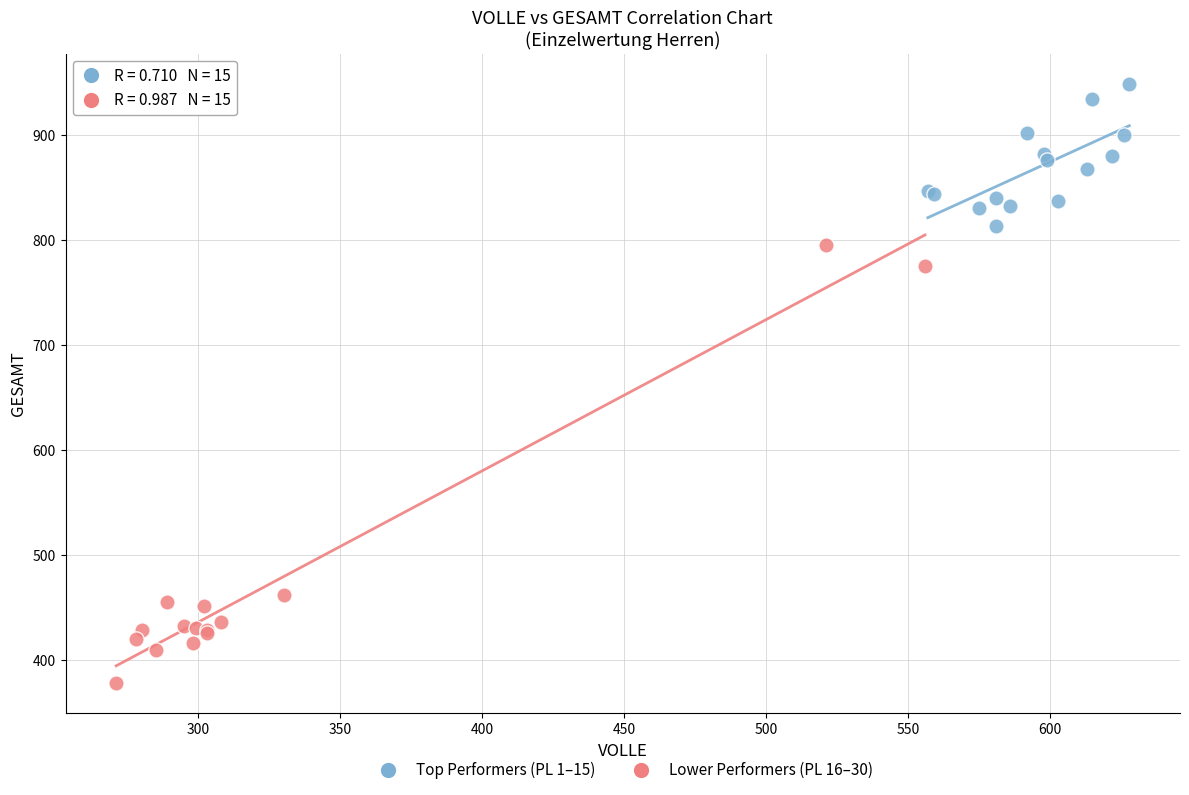

Which series contains the highest Y value?

Top Performers (PL 1–15)